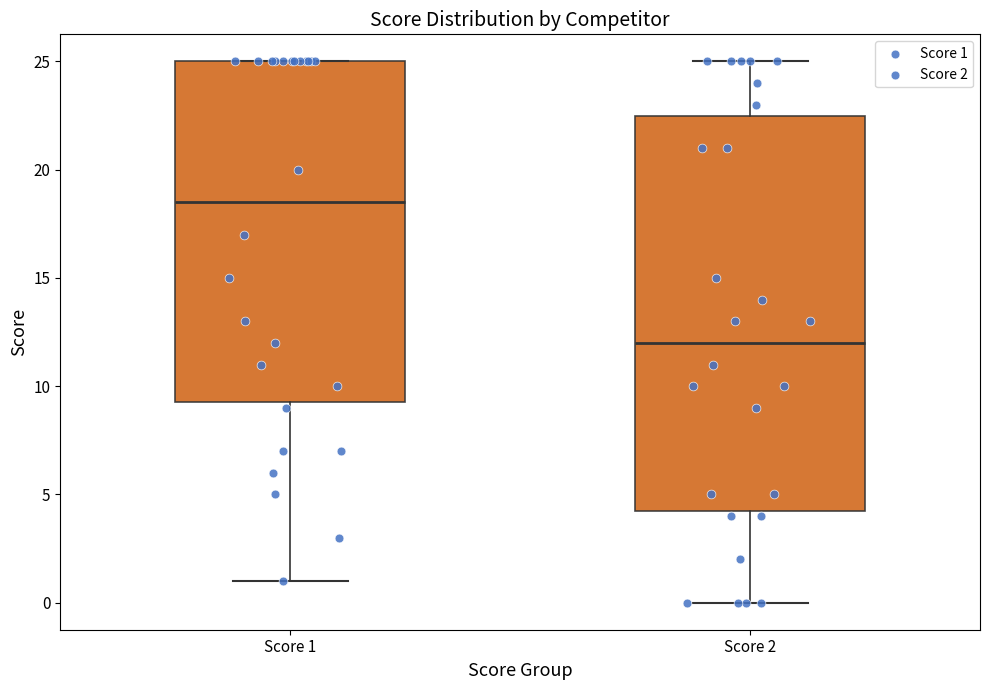

Reading left to right, transcribe this box plot: for each box, give where its median line is, the range the box spans, and where its two whiskers end, as read against the y-axis. The values are not printed on the chart, so give them approximately, as read against the axis.

Score 1: median 18.5, box 9.5 to 25.0, whiskers 1.0 to 25.0
Score 2: median 12.0, box 4.5 to 22.5, whiskers 0.0 to 25.0